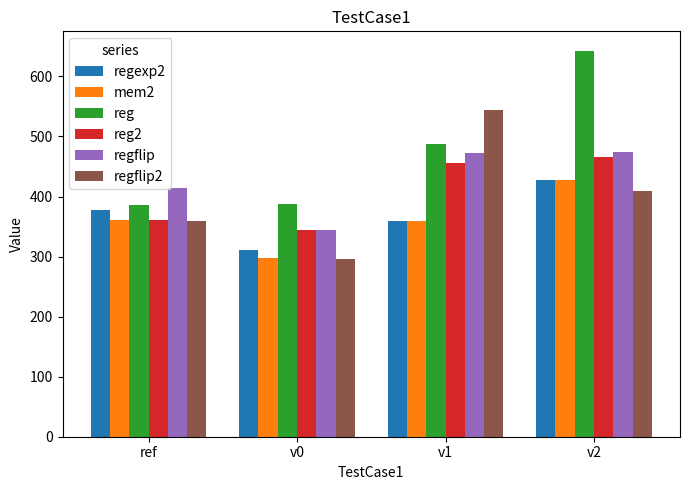

What is the total value across all series at v1?

2678.4